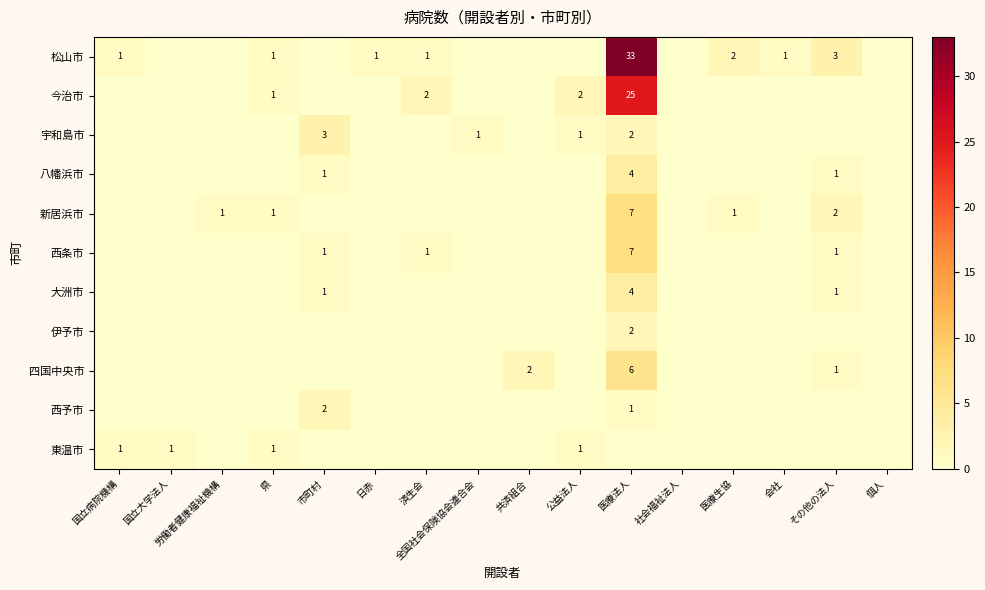

Count the number of data series in this chart.

11